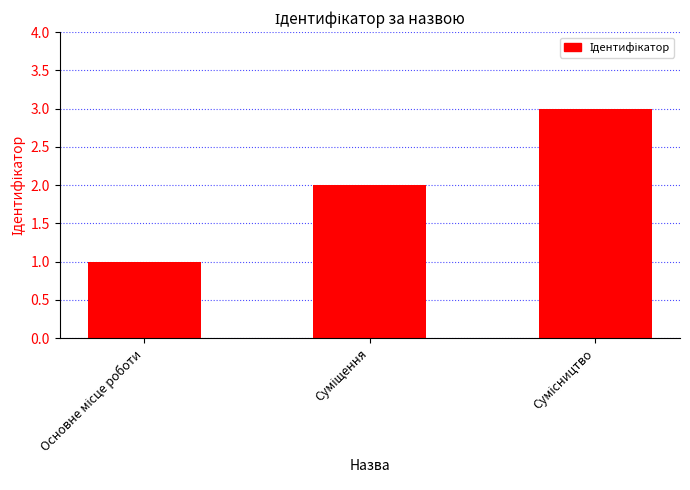

What is the maximum value shown in the chart?

3